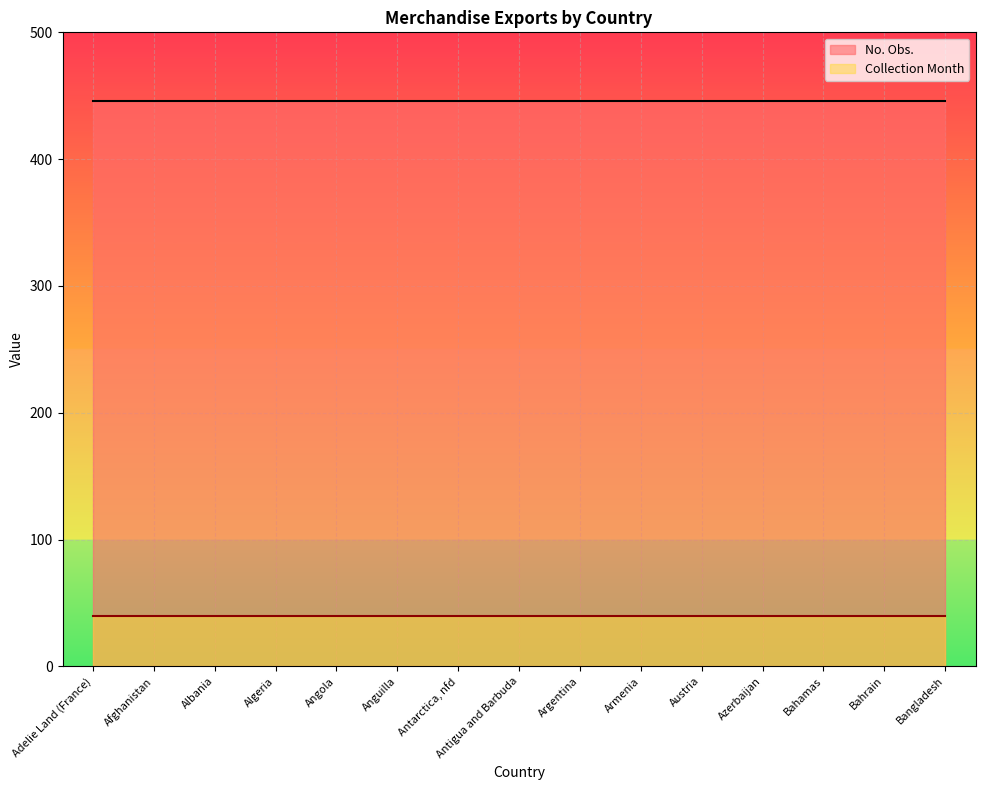

What is the label of the 11th point from the right?

Angola